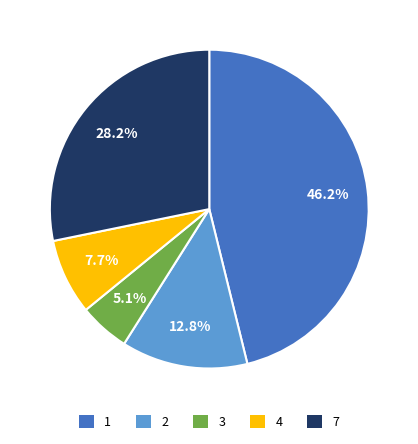

What percentage is the 1 slice, to the nearest percent?

46%